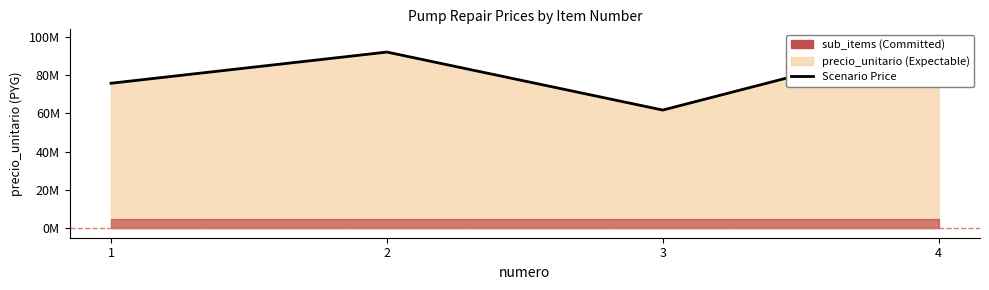

Rank the categories by value from highest to lowest.

4, 2, 1, 3